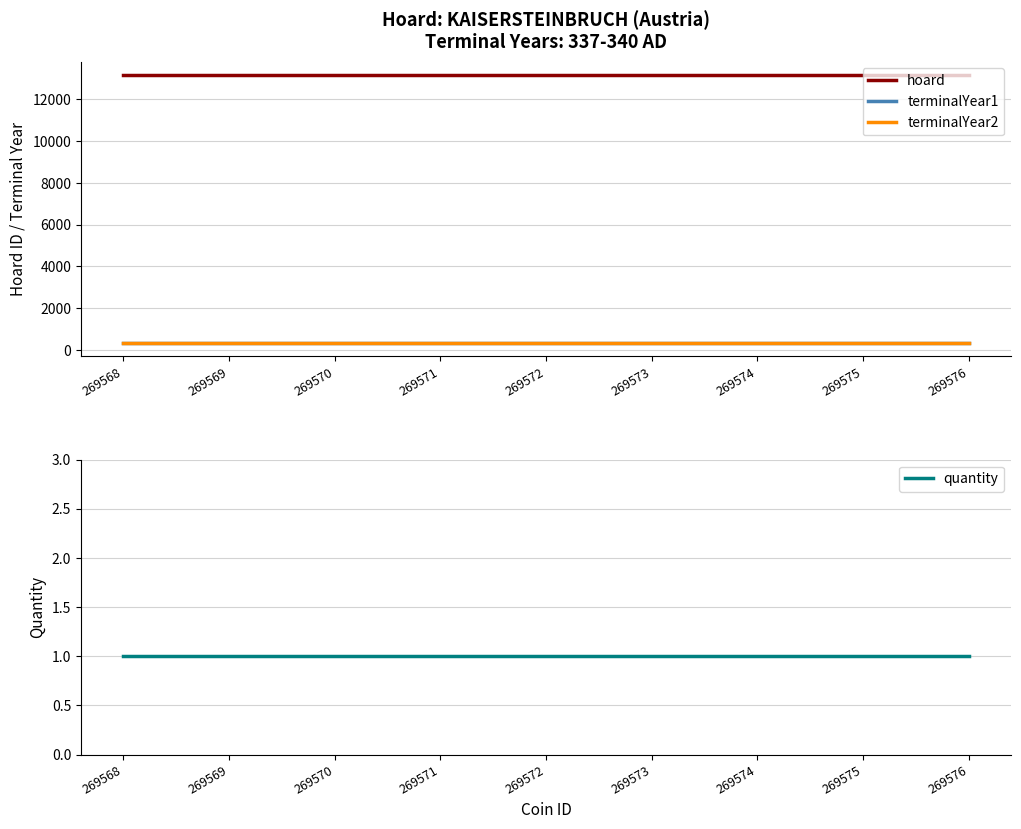

Where is hoard nearest to the value 13163?

269568